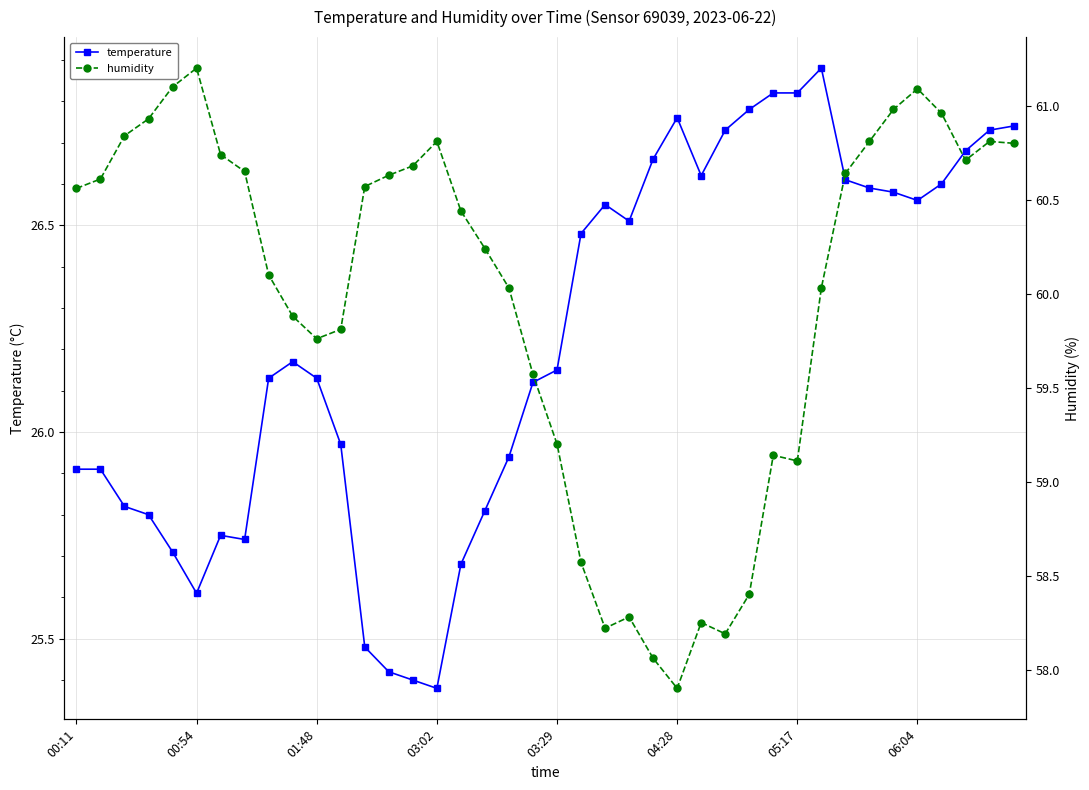

What position from the left is 13?

14